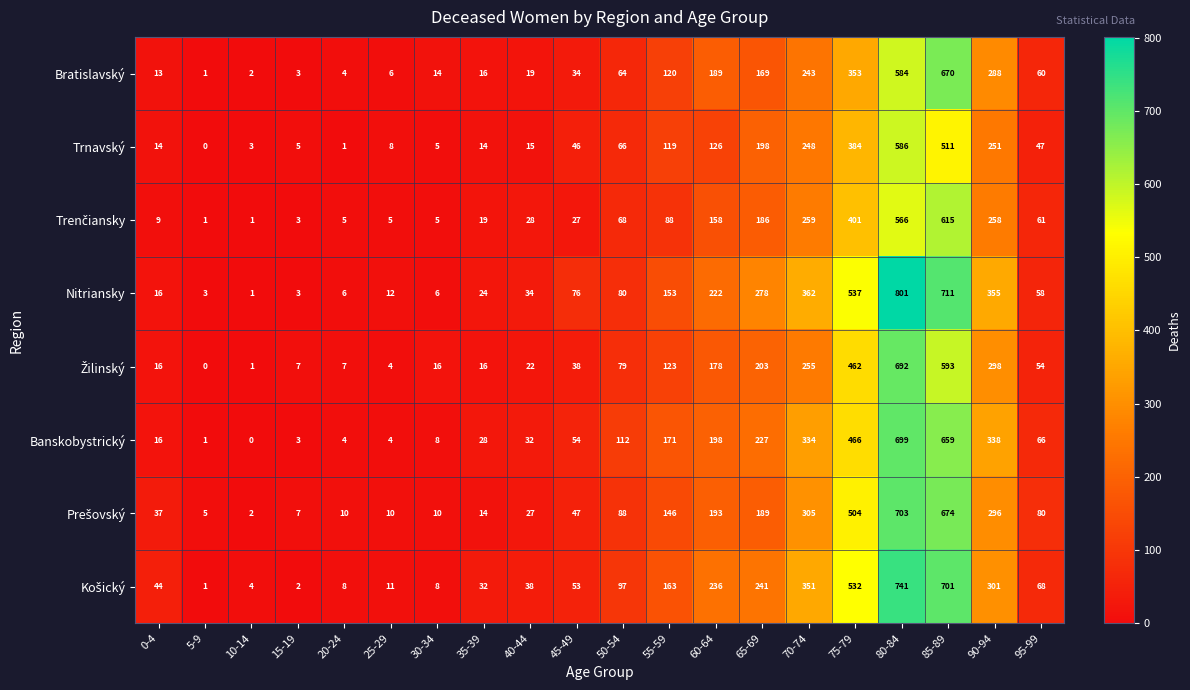

What value does the Nitriansky series have at 60-64?

222